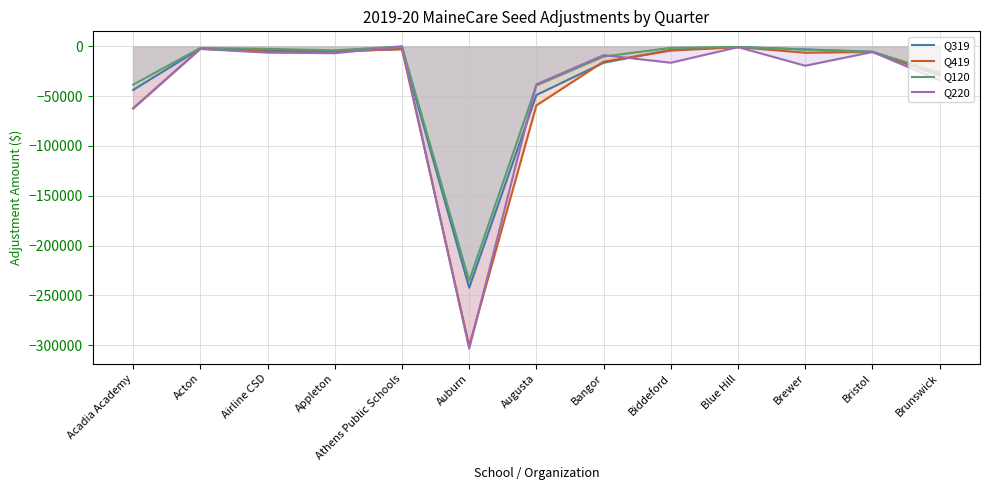

Rank the series at Augusta from lowest to highest value.

Q419, Q319, Q120, Q220